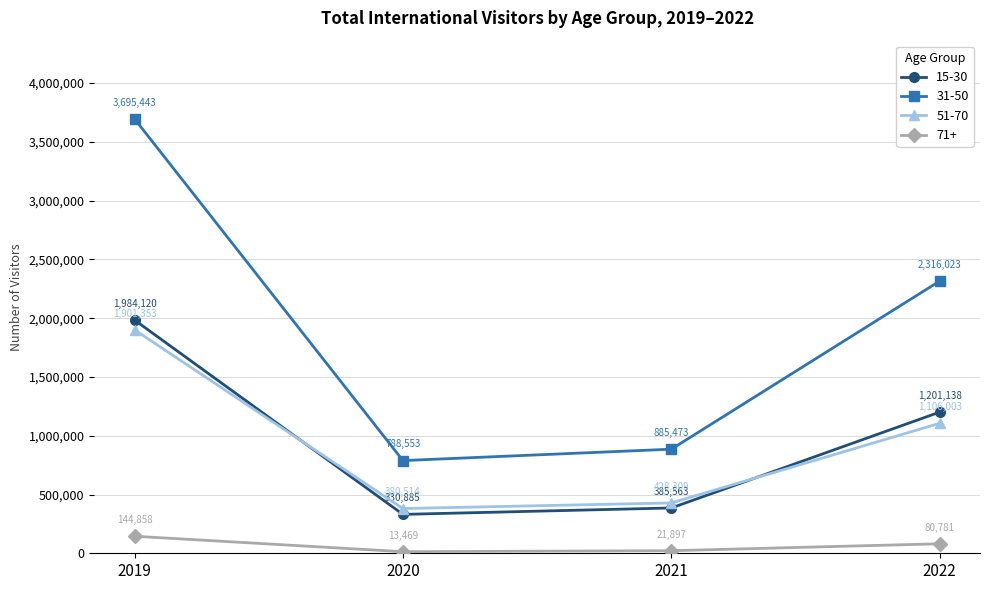

Is this an area chart (filled region under the line)?

No